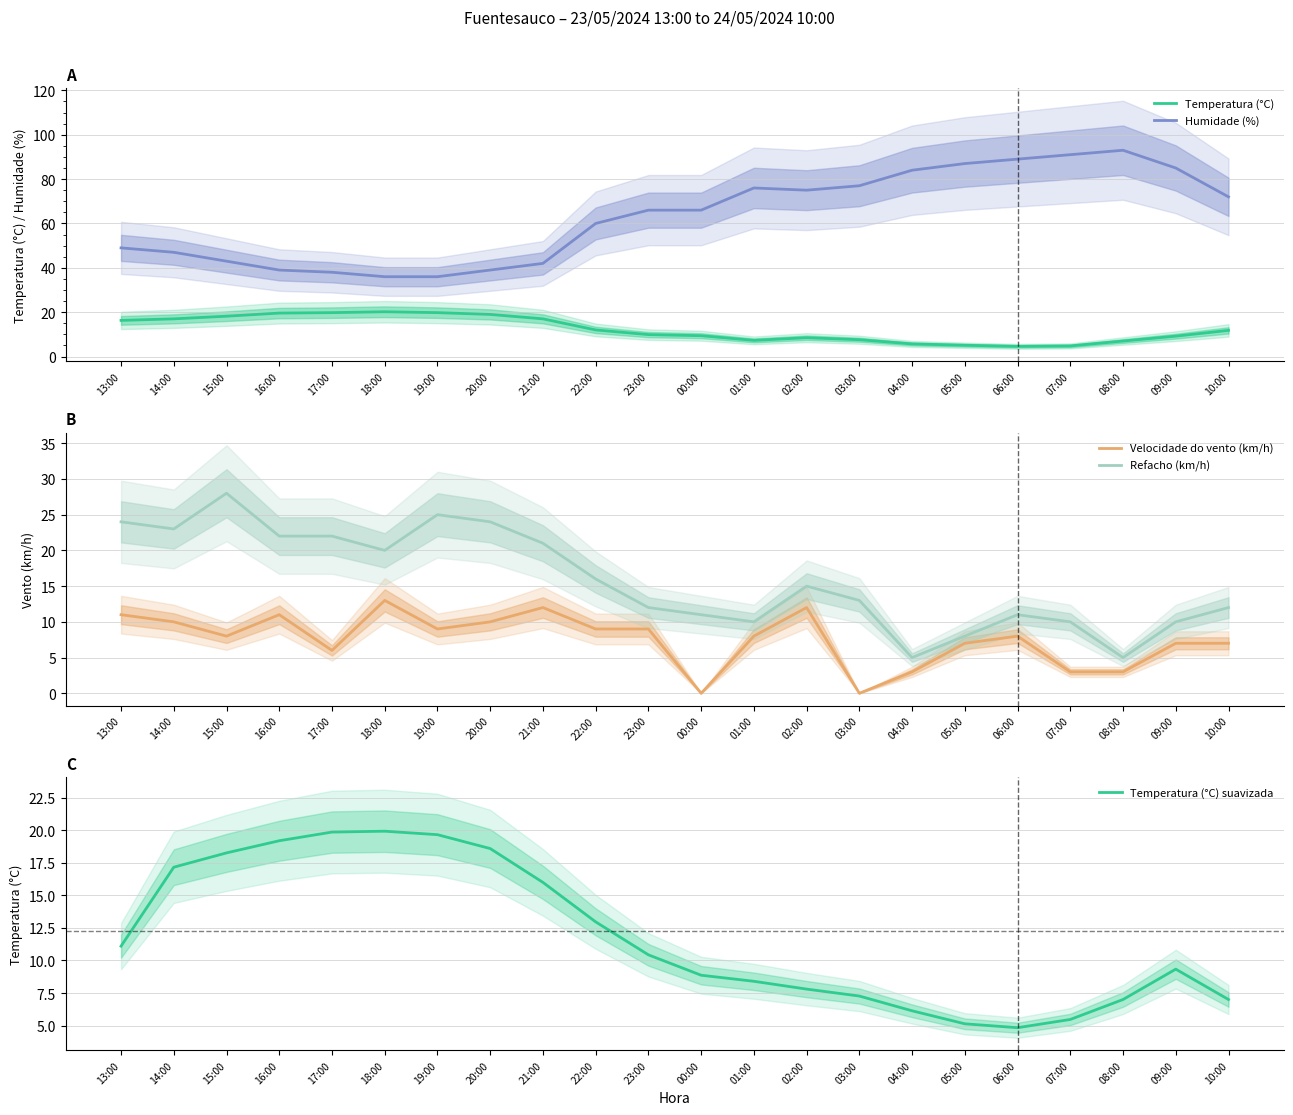

Between 00:00 and 18:00, which is larger?

18:00